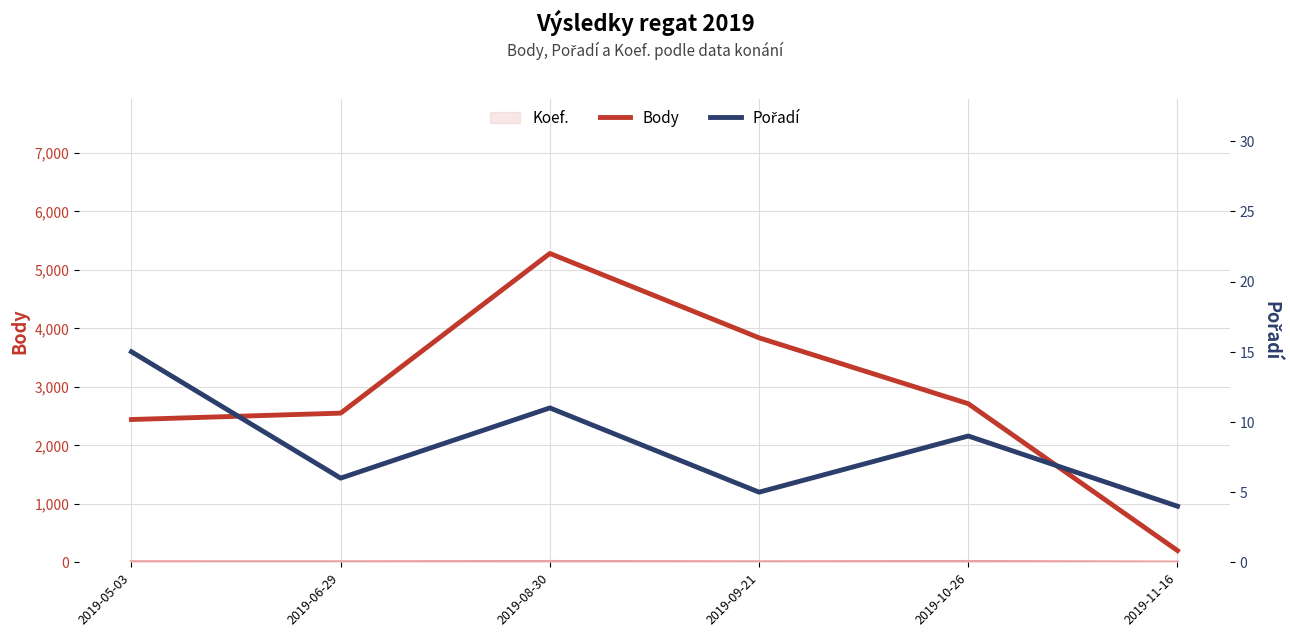

Is it true that Body equals 3837 at 2019-09-21?

True